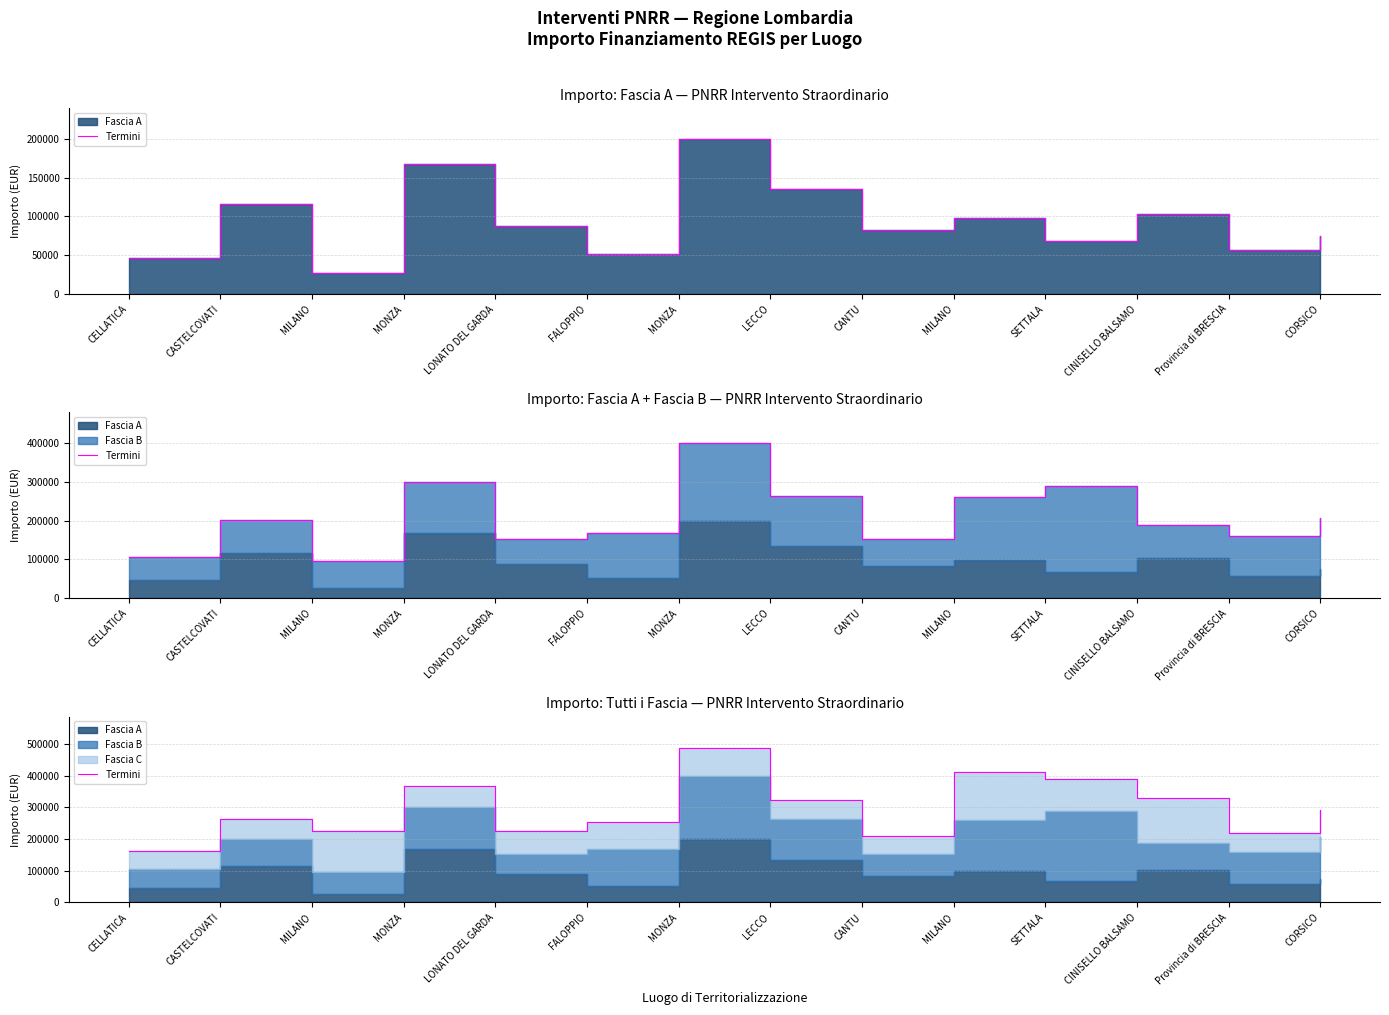

How many lines are shown in the chart?

1